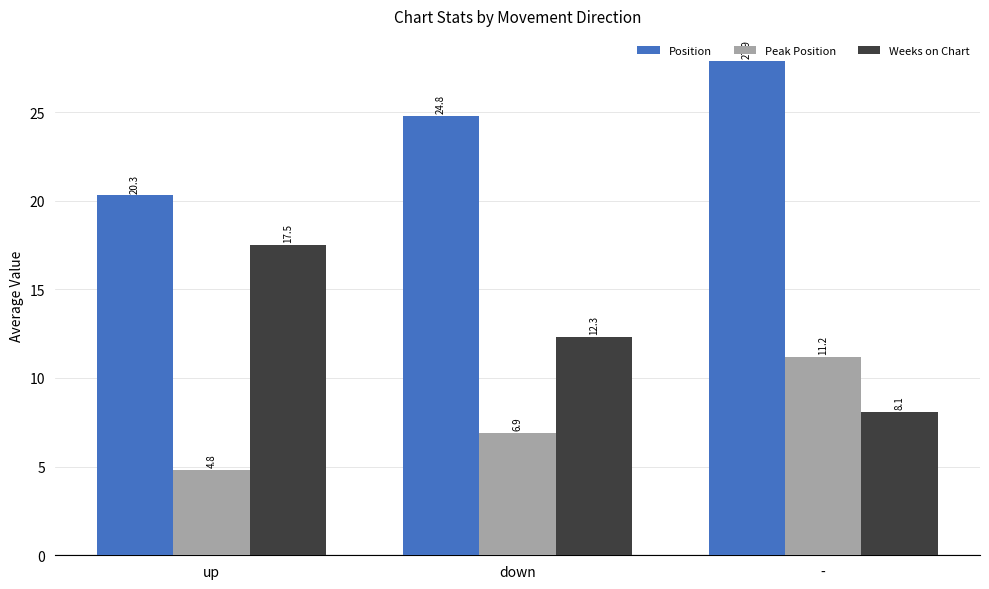

List the series in order of their peak value, lowest first.

Peak Position, Weeks on Chart, Position